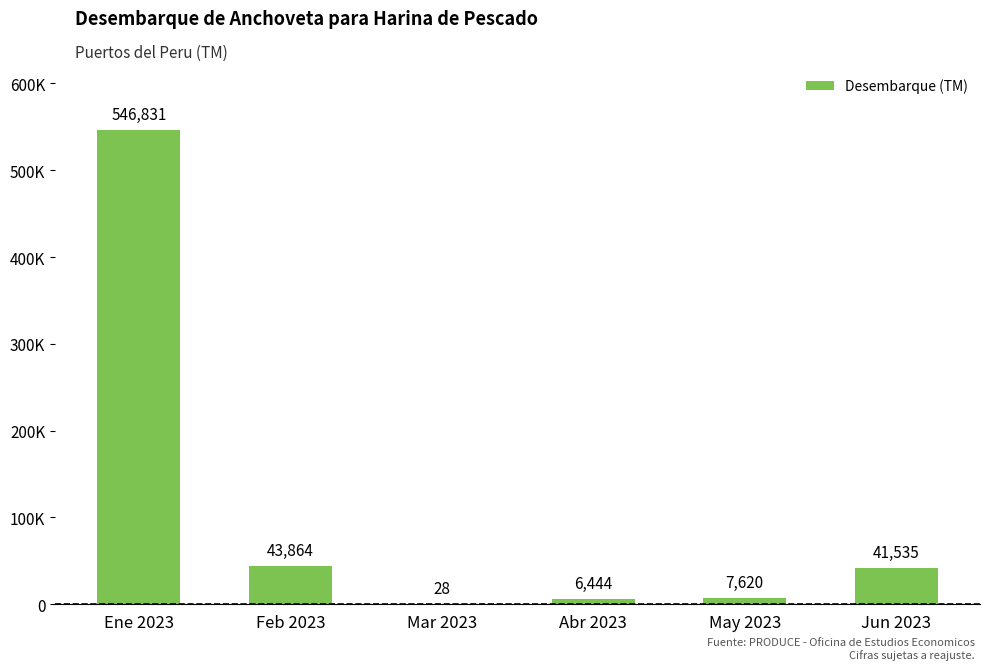

Rank the categories by value from highest to lowest.

Ene 2023, Feb 2023, Jun 2023, May 2023, Abr 2023, Mar 2023